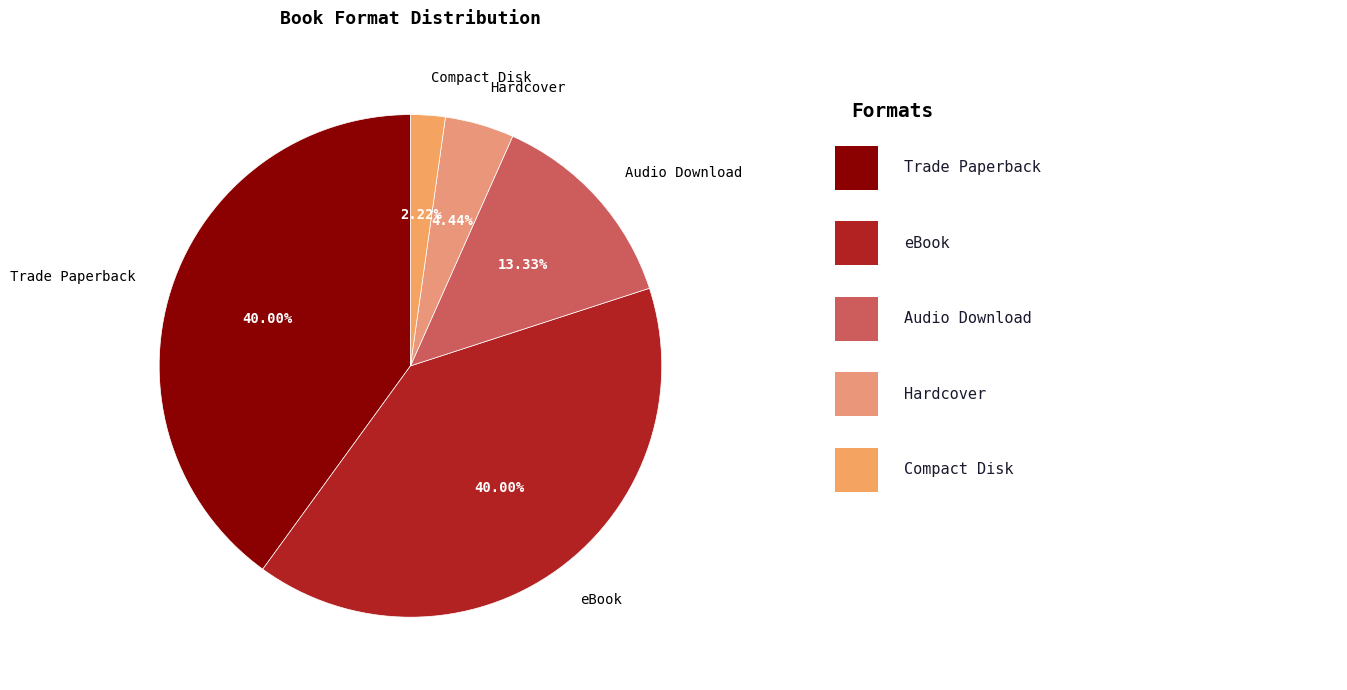

To the nearest percent, what is the average slice percentage?

20%